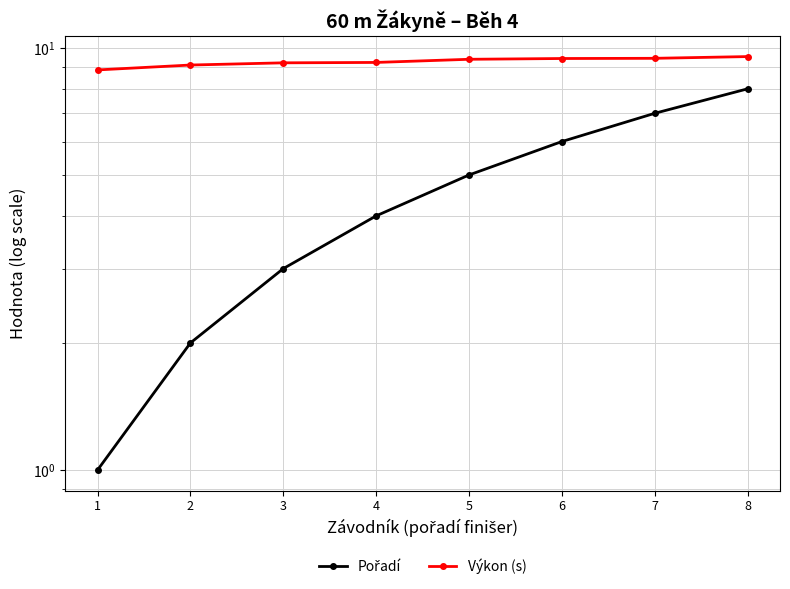

What is the total value across all series at 6?

15.4